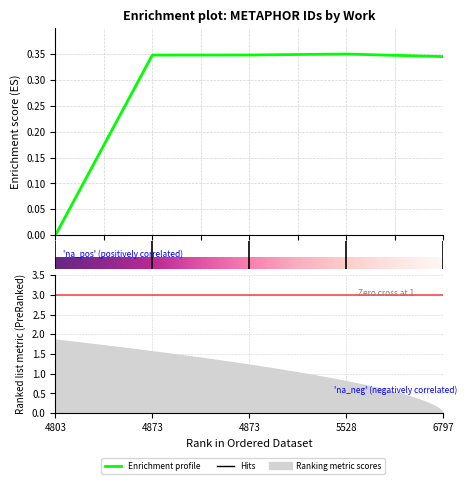

True or false: there are more than 1 points higher than both neighbors.

False